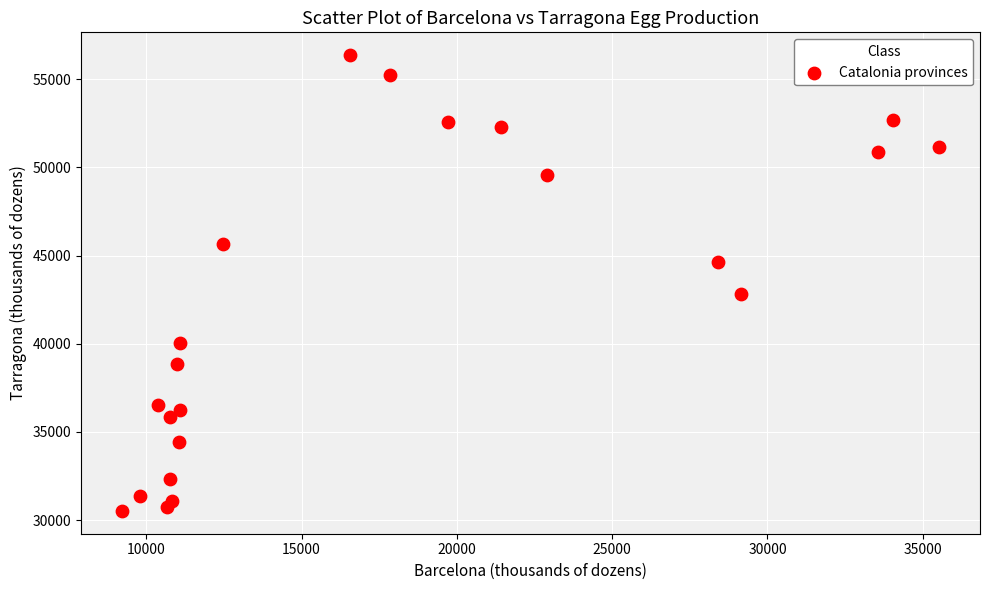

What is the range of X values (max minus min)?

26303